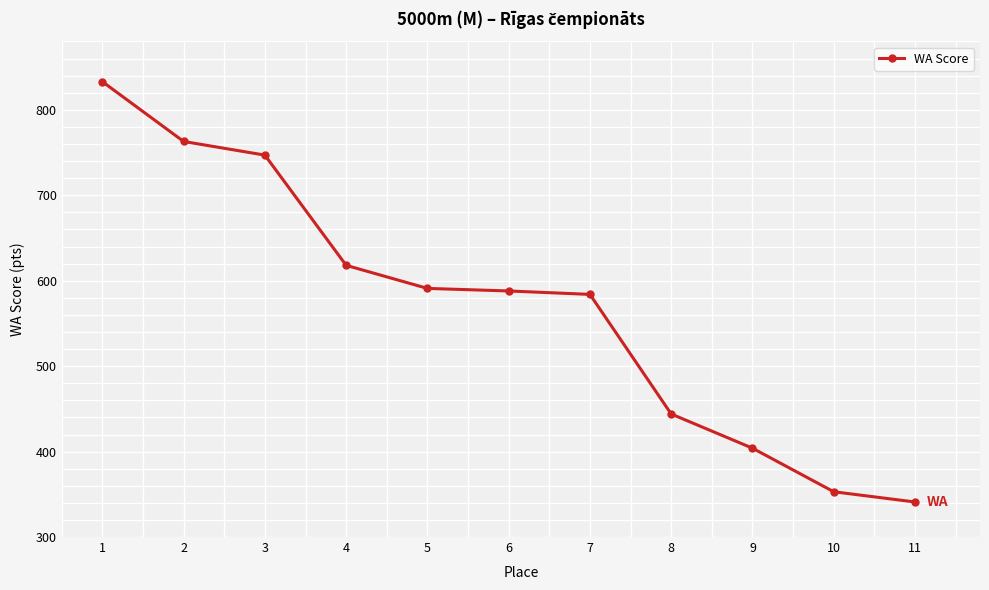

Reading left to right, what are all the values shown in this chart?

833	763	747	618	591	588	584	444	404	353	341